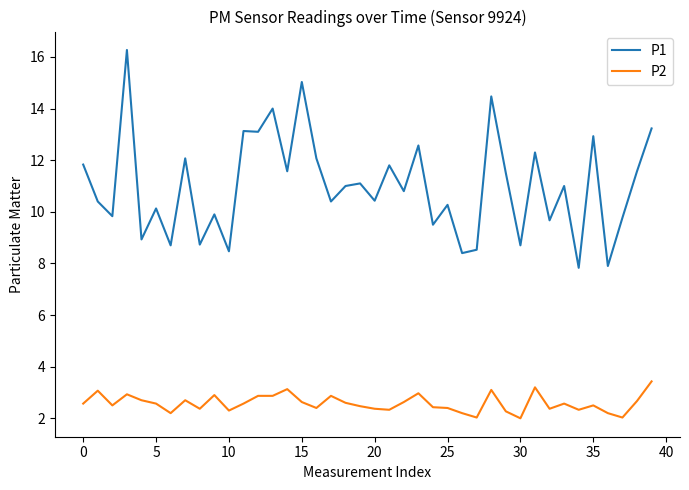

What is the maximum value shown in the chart?

16.3